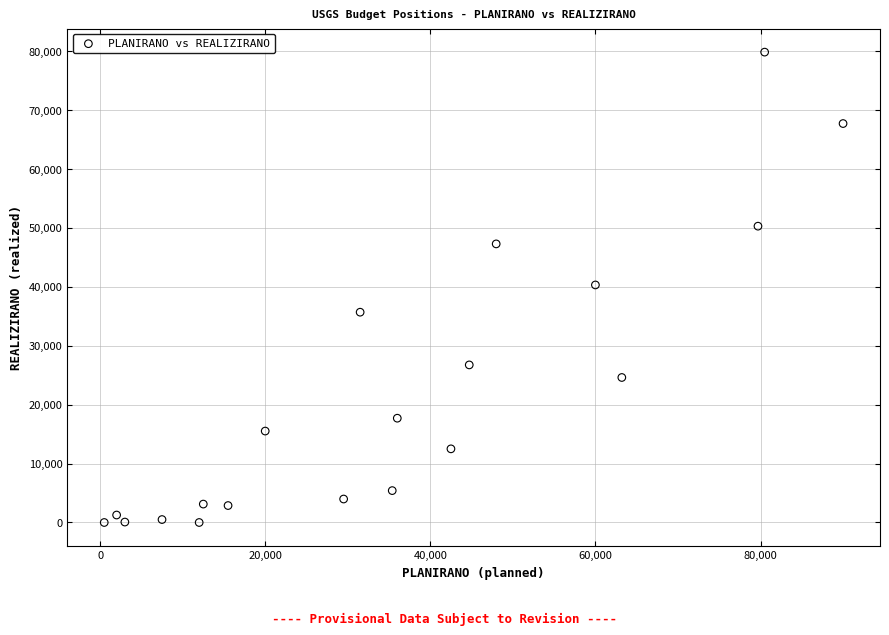

What is the range of X values (max minus min)?

89500.0